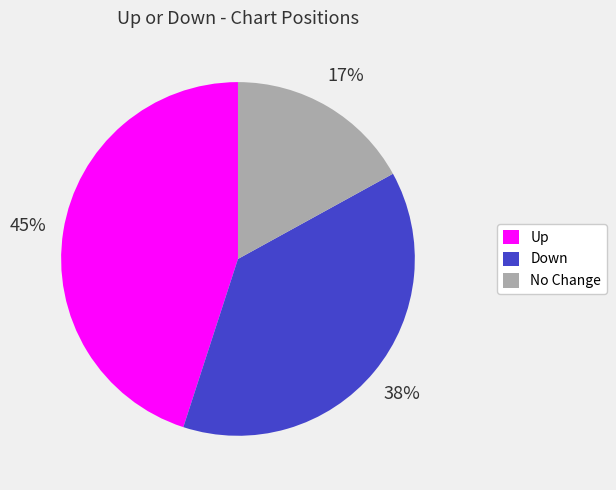

To the nearest percent, what is the average slice percentage?

33%